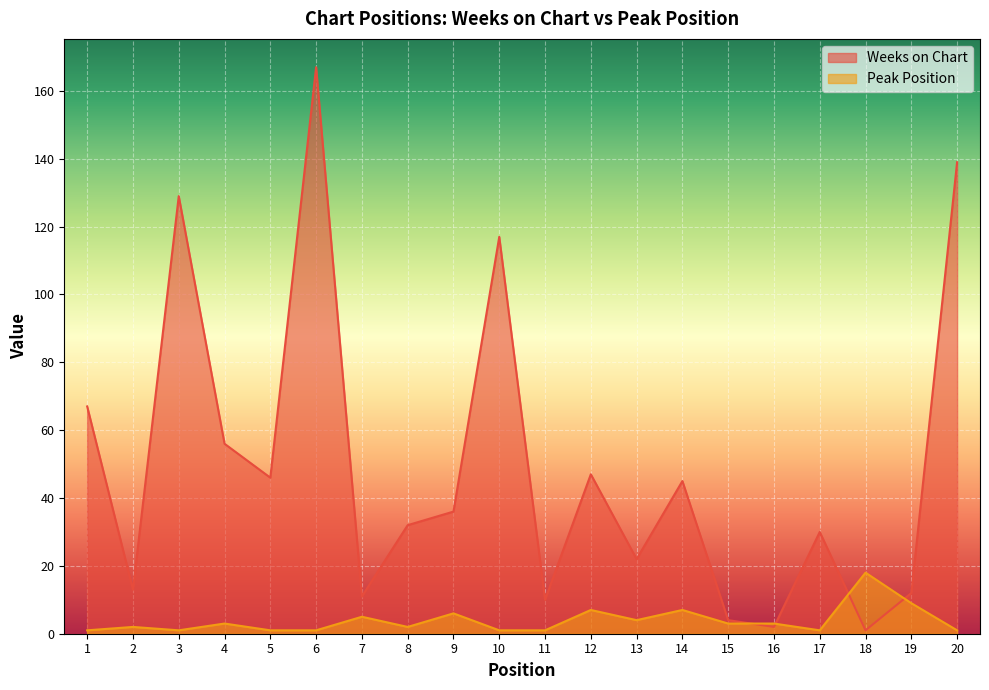

What is the spread (max minus min) of values at 13?

18